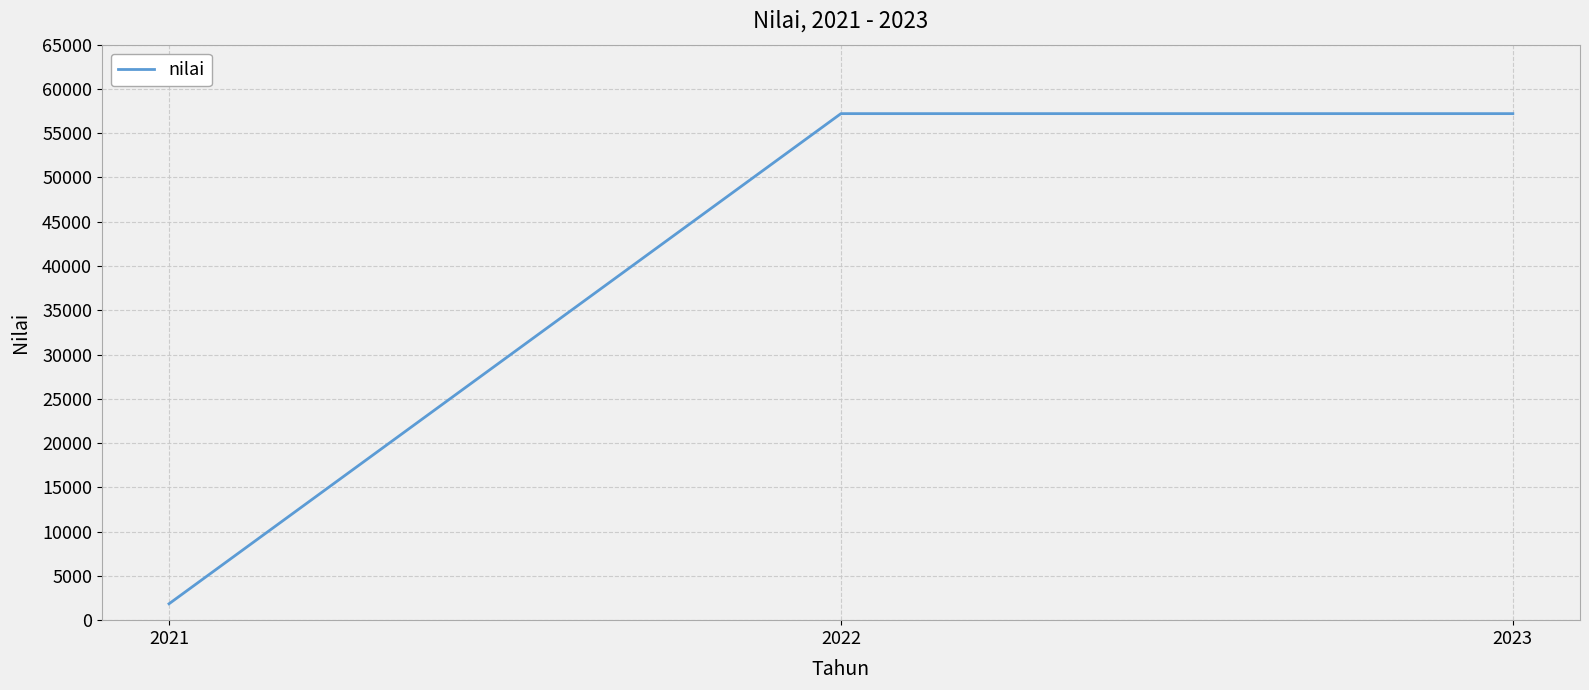

What is the change in value from 2021 to 2022?

+55360